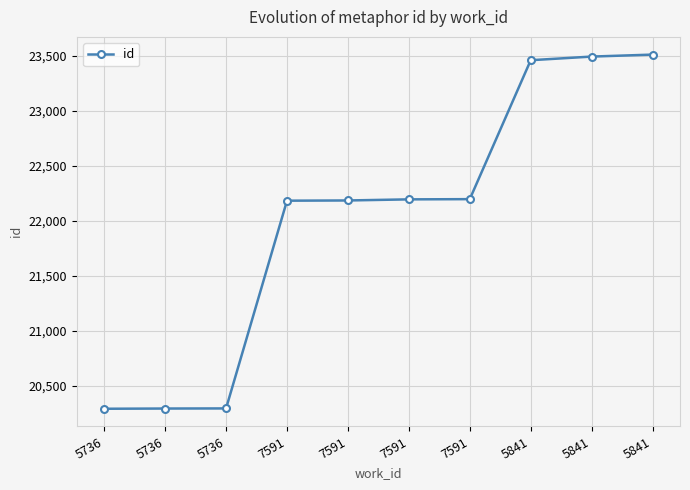

What is the smallest value displayed?

20293